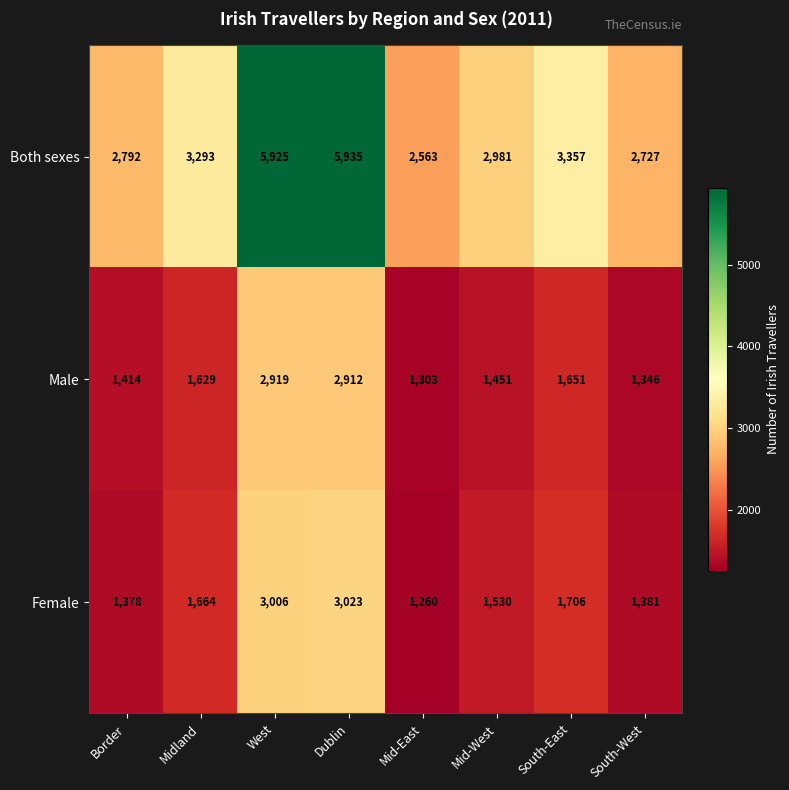

List the series in order of their peak value, lowest first.

Male, Female, Both sexes